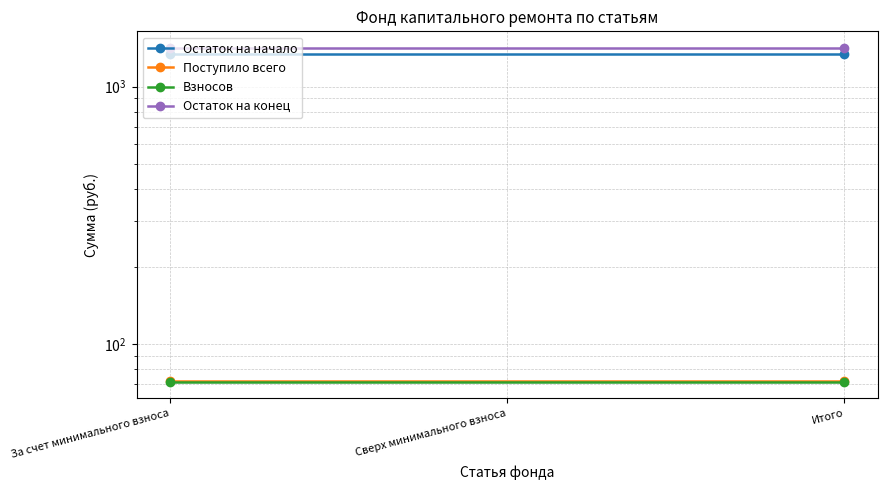

What is the average value of the Остаток на конец series?

1412.9